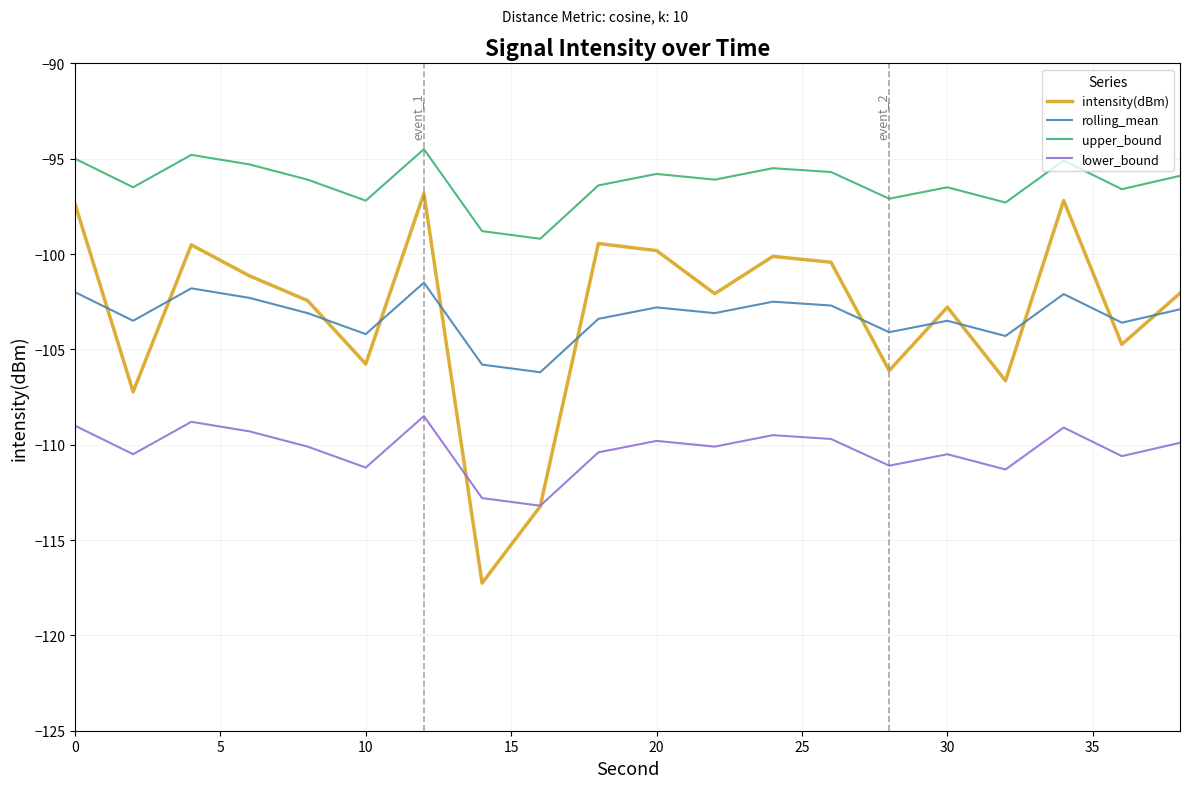

Rank the series by their maximum value, from lowest to highest.

lower_bound, rolling_mean, intensity(dBm), upper_bound